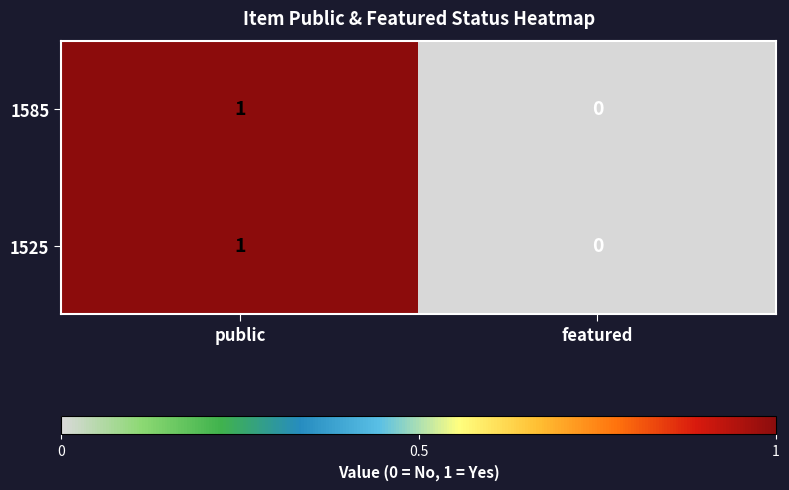

Is the value of 1525 at public greater than the value of 1585 at featured?

Yes